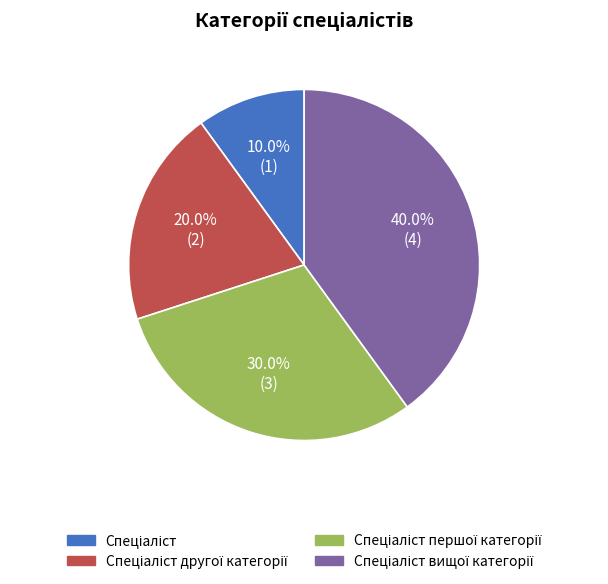

Is there any slice that represents more than half of the pie?

No